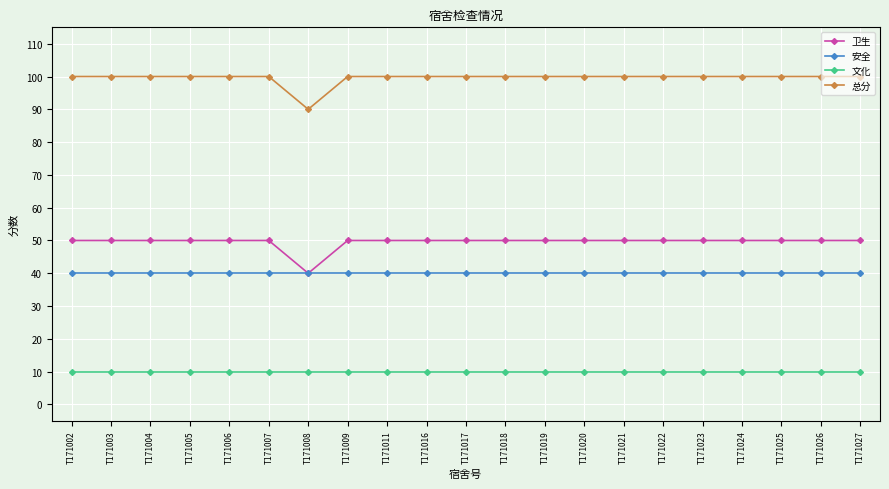

True or false: 文化 and 卫生 cross at least once.

False